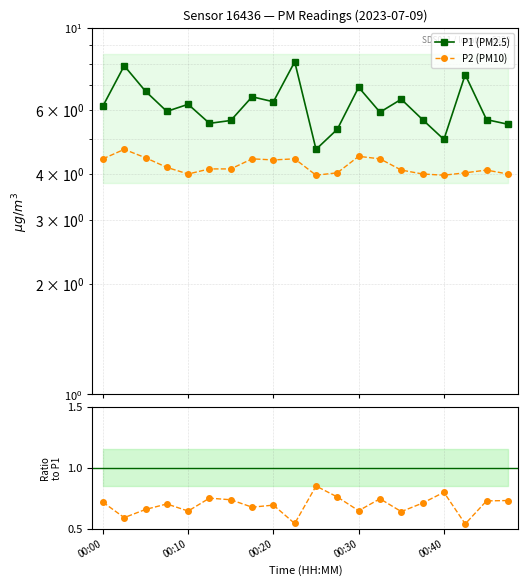

How many categories are shown in the chart?

20